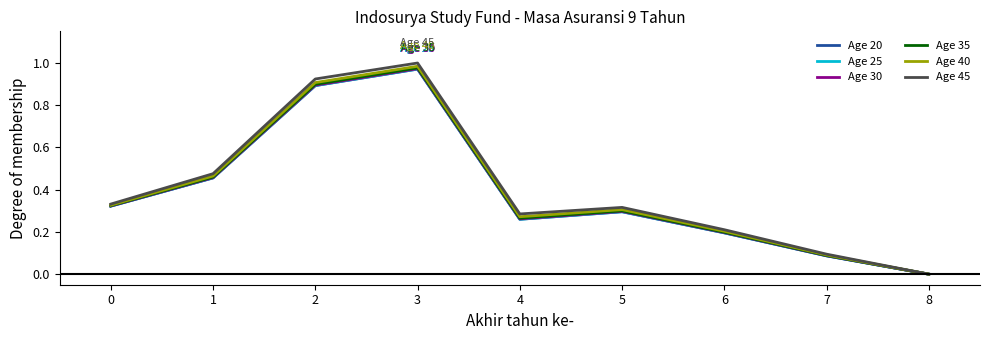

What is the total value across all series at 1?

2.8